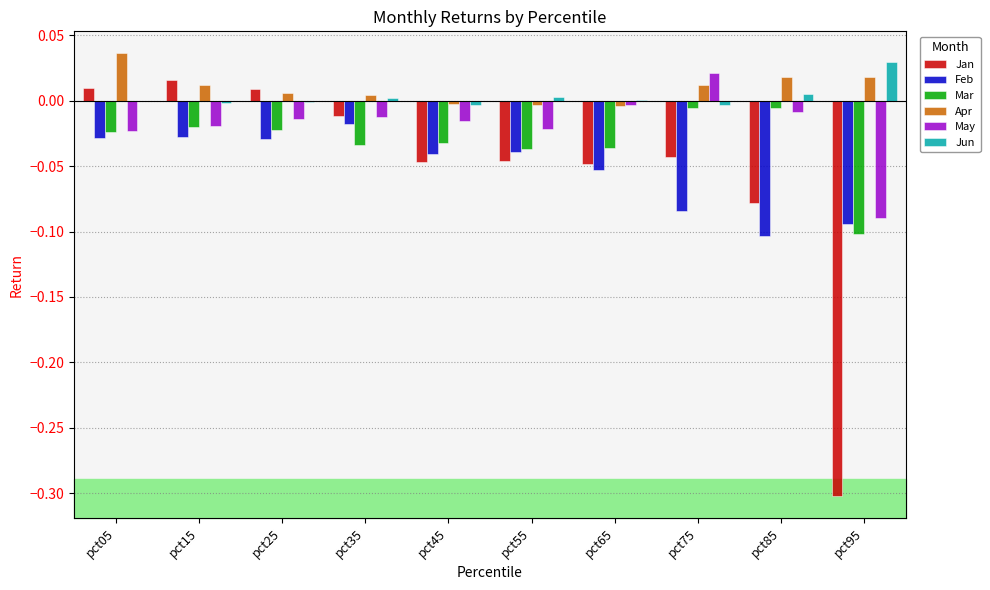

Is the value of Jan at pct65 greater than the value of Feb at pct05?

No